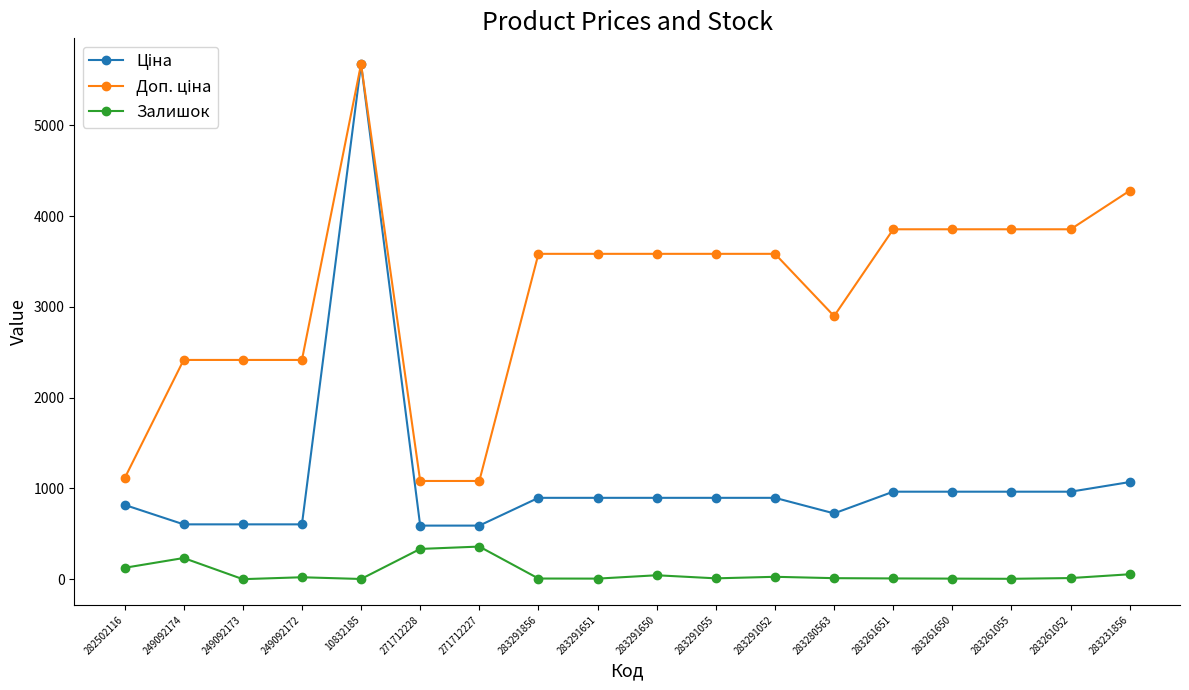

What is the difference between the Залишок values at 249092172 and 249092173?

21.0